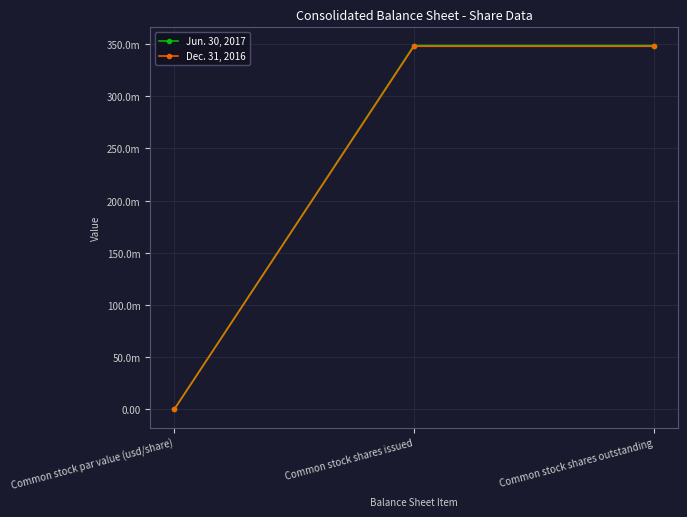

True or false: Dec. 31, 2016 has a value of 599182092 at Common stock shares outstanding.

False